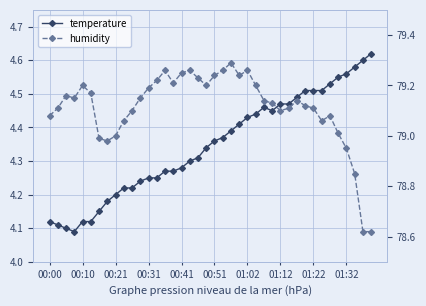

Where is humidity nearest to the value 78?

38